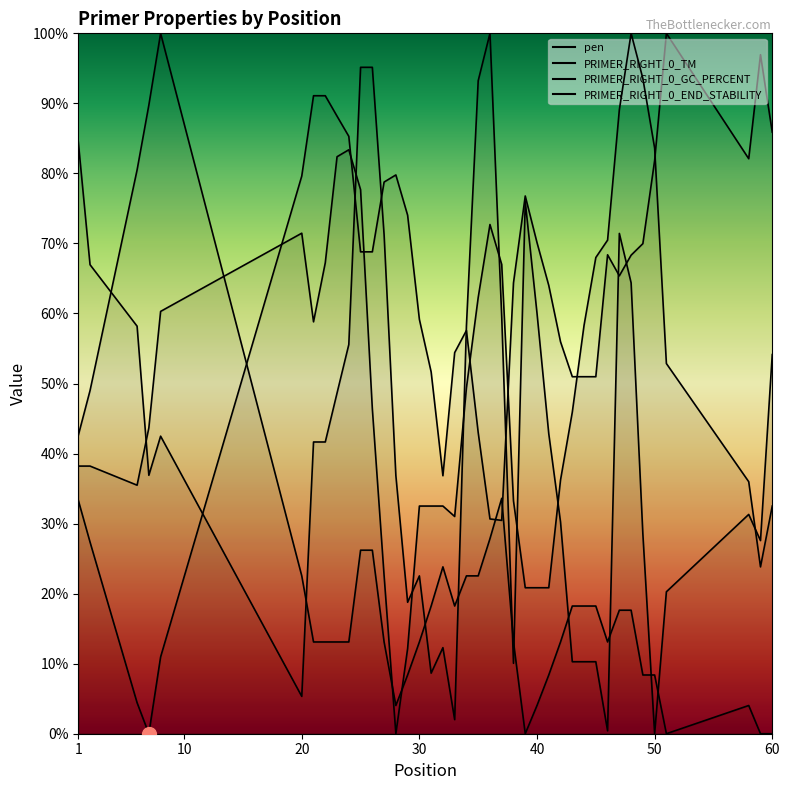

After their last crossing, which series has the higher values: PRIMER_RIGHT_0_GC_PERCENT or PRIMER_RIGHT_0_END_STABILITY?

PRIMER_RIGHT_0_END_STABILITY